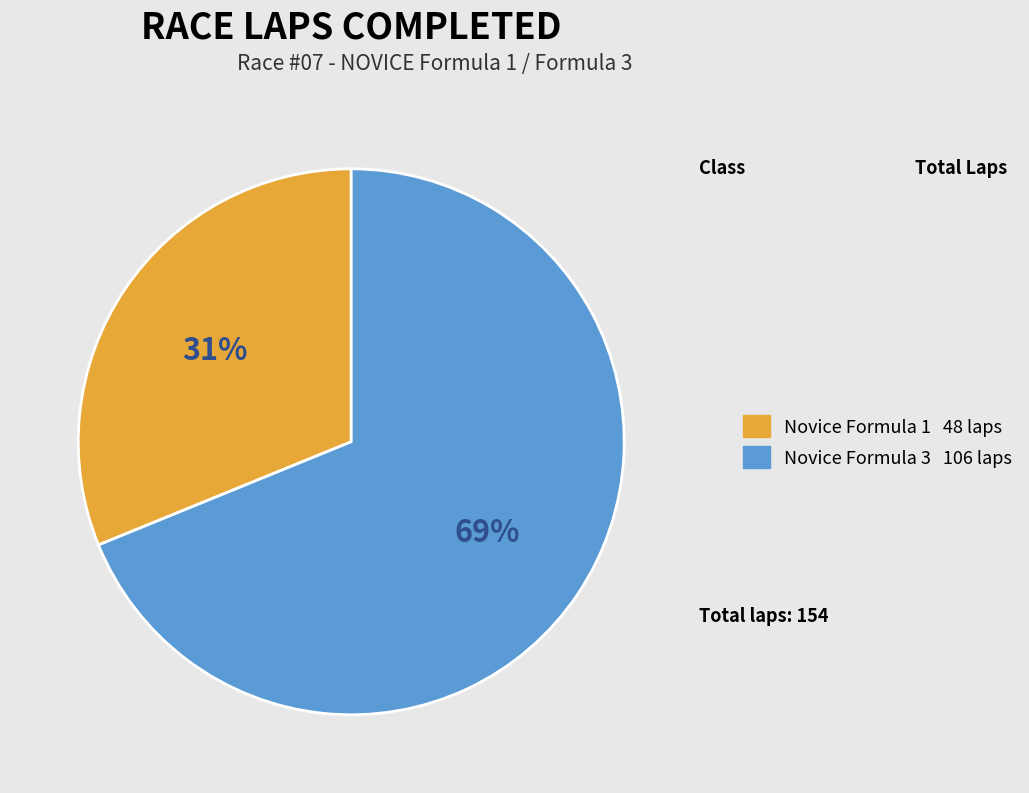

How many slices are in this pie chart?

2